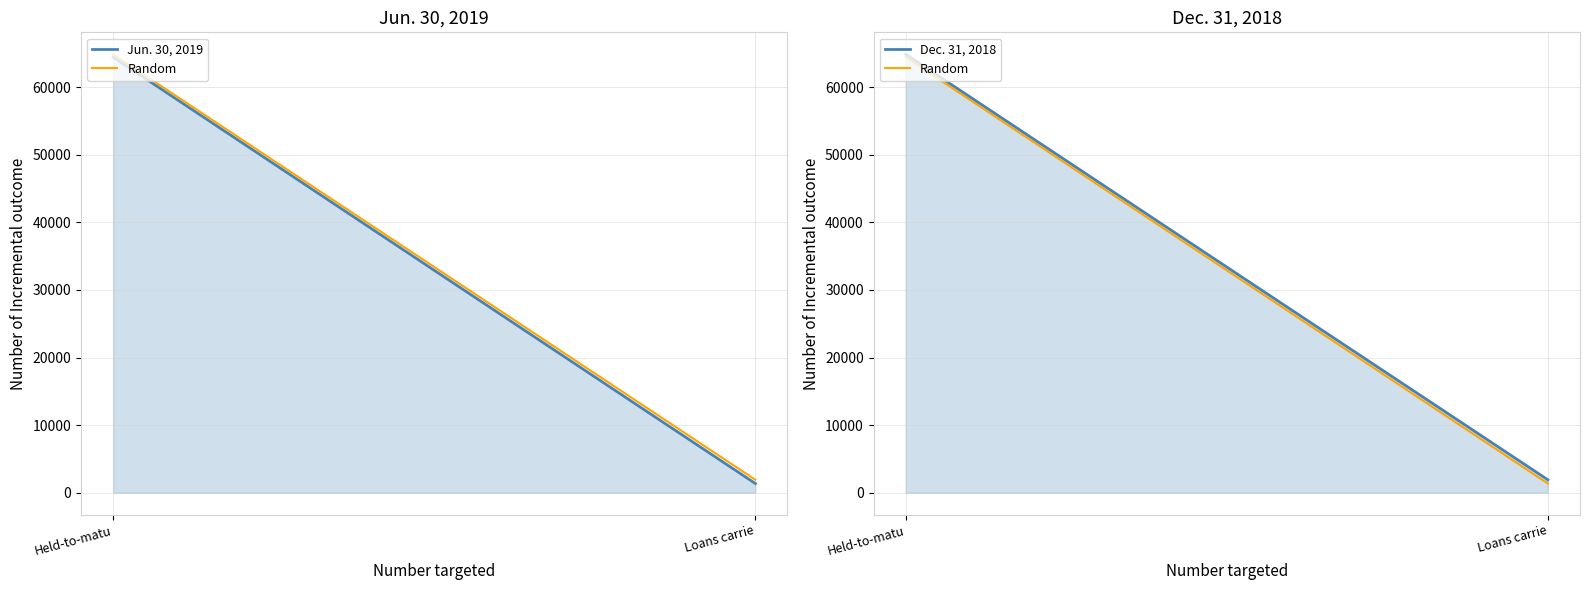

What is the label of the 1st point from the left?

Held-to-matu